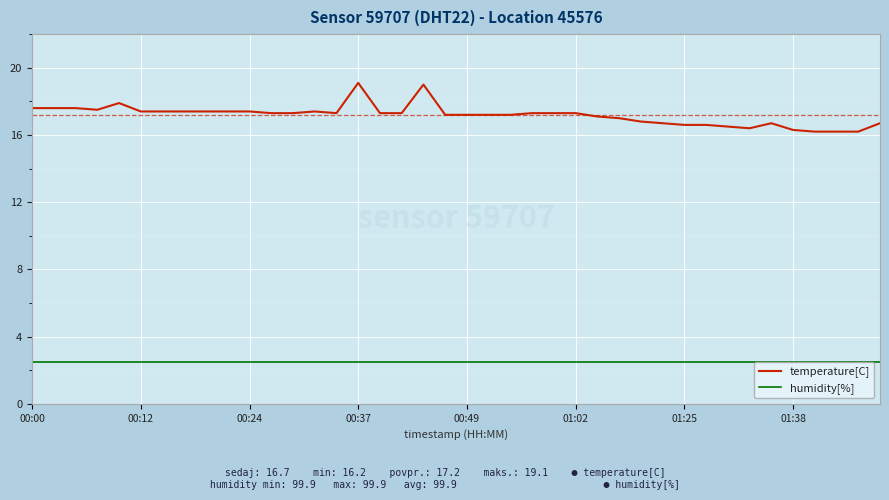

What is the difference between the maximum and minimum values in the temperature[C] series?

2.9